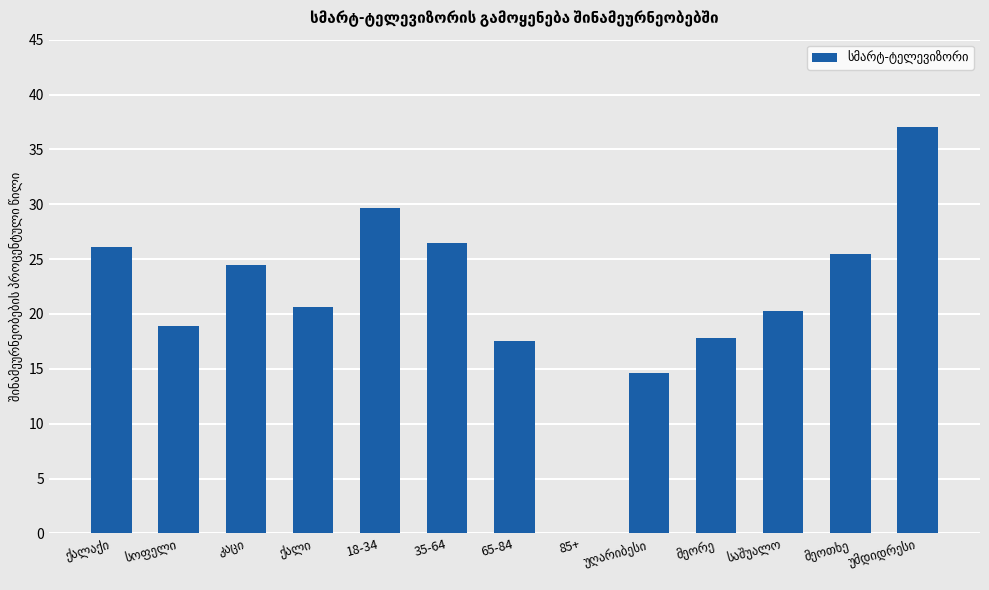

What is the sum of all values?

278.9